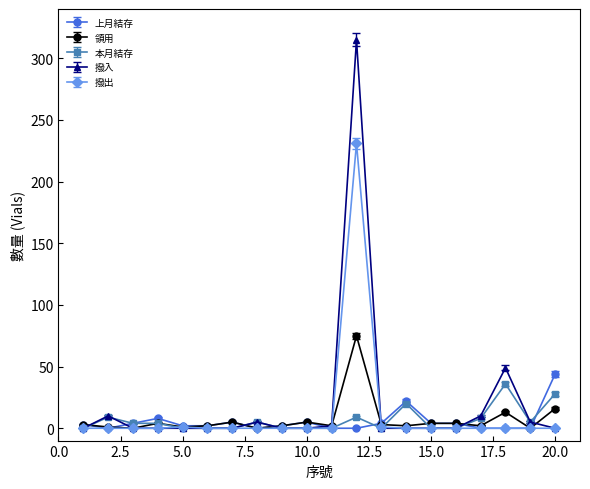

What is the maximum value shown in the chart?

315